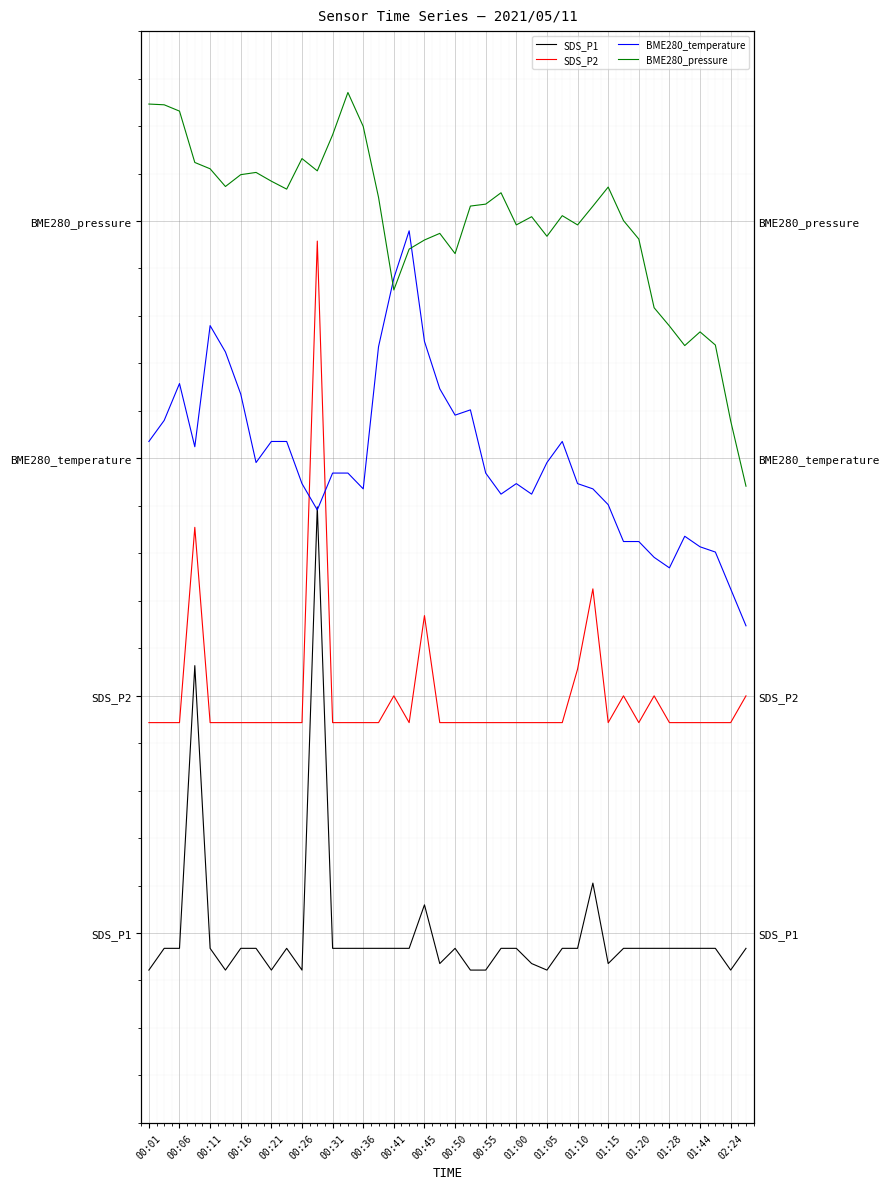

The BME280_pressure series shows 2.9 at 02:24. True or false?

True